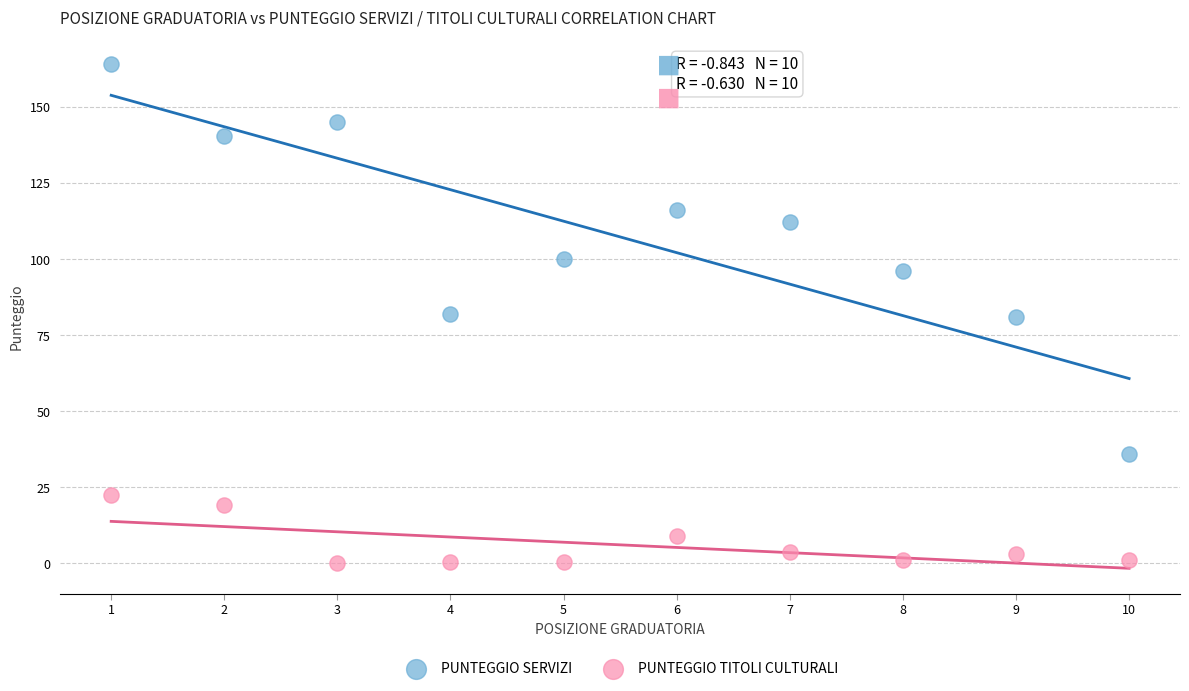

In the PUNTEGGIO TITOLI CULTURALI series, what Y value is closest to 11?

9.0